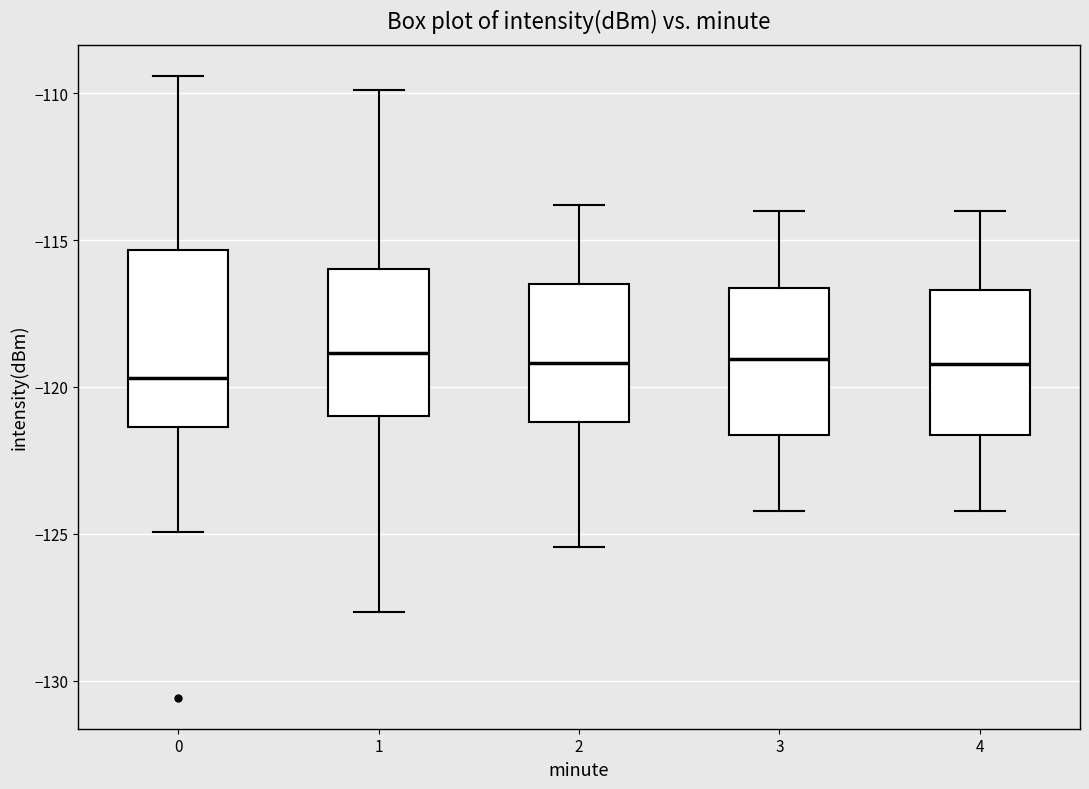

Comparing the boxes themselves (not the whiskers), which one is the tallest?

0